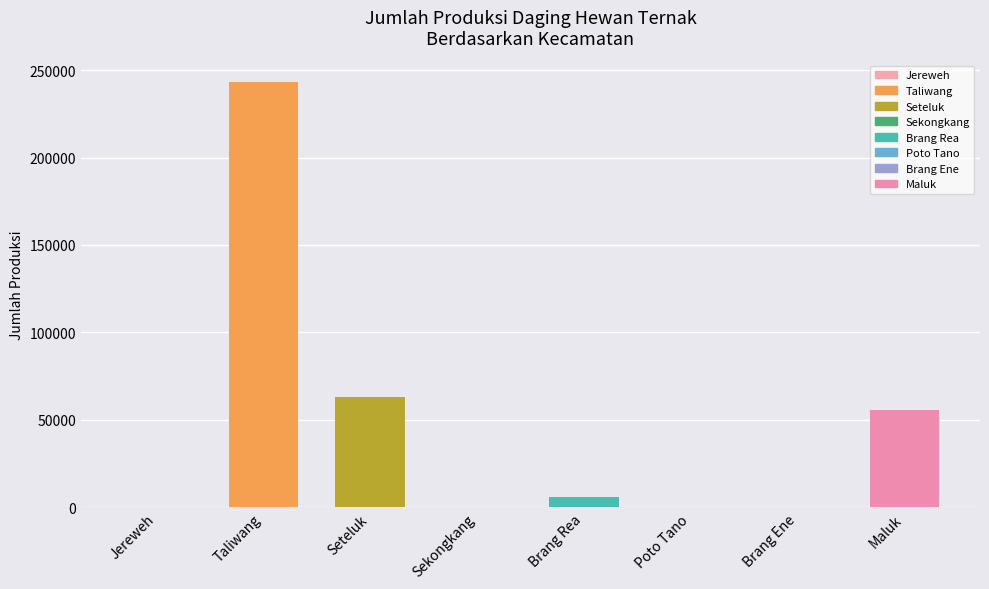

What value does the data have at Seteluk?

62947.5